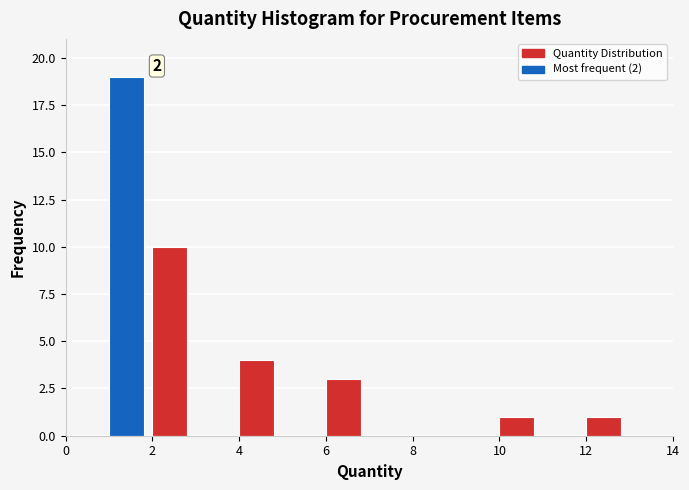

Which range on the x-axis has the tallest bar?

1 to 2